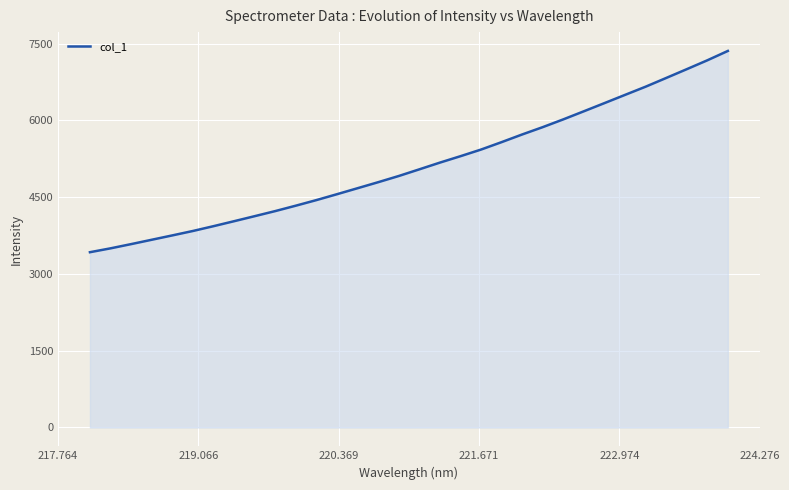

What is the difference between the maximum and minimum values?

3931.8